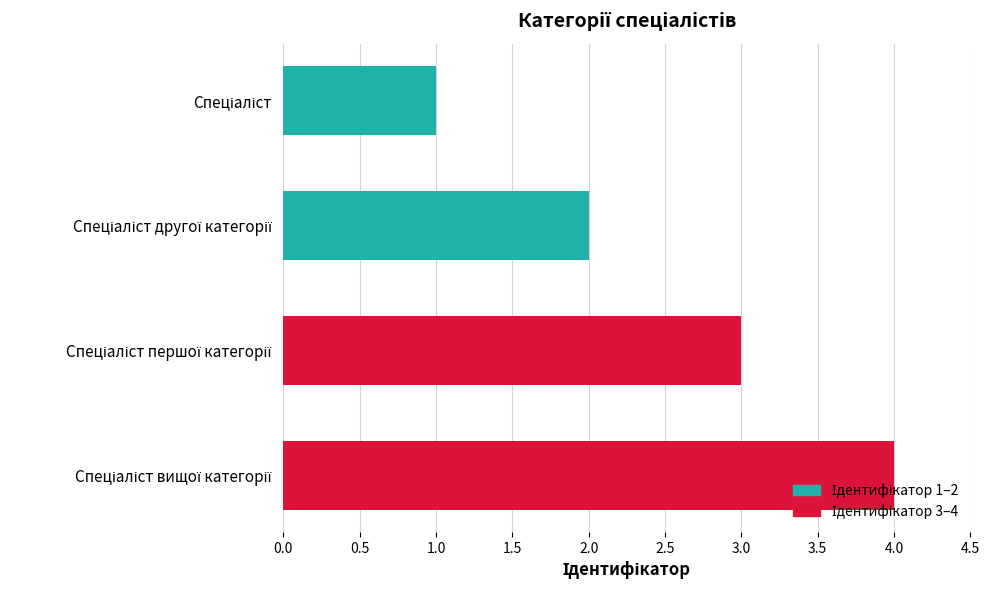

What is the sum of all values?

10